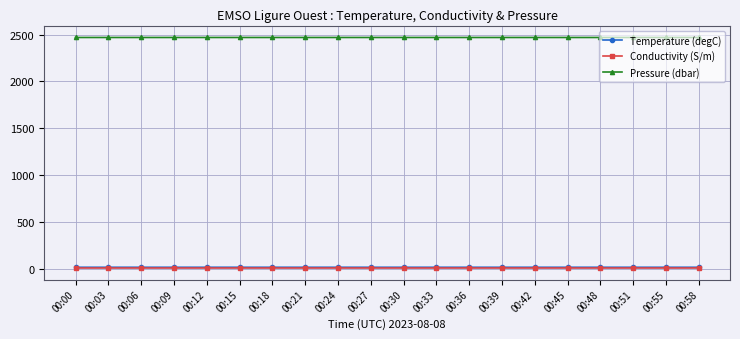

What is the highest value of the Pressure (dbar) series?

2470.8